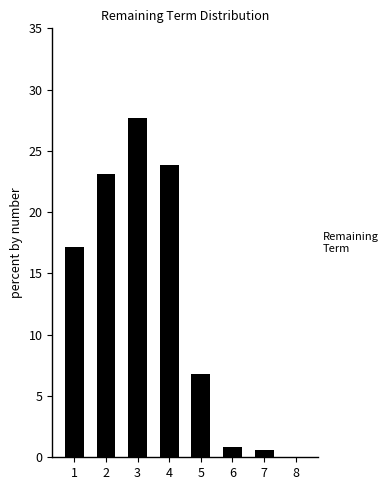

The chart shows a value of 27.7 at 3. True or false?

True